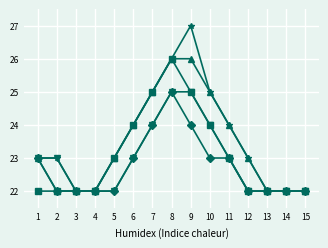

At which category does the chart reach its peak across all series?

9